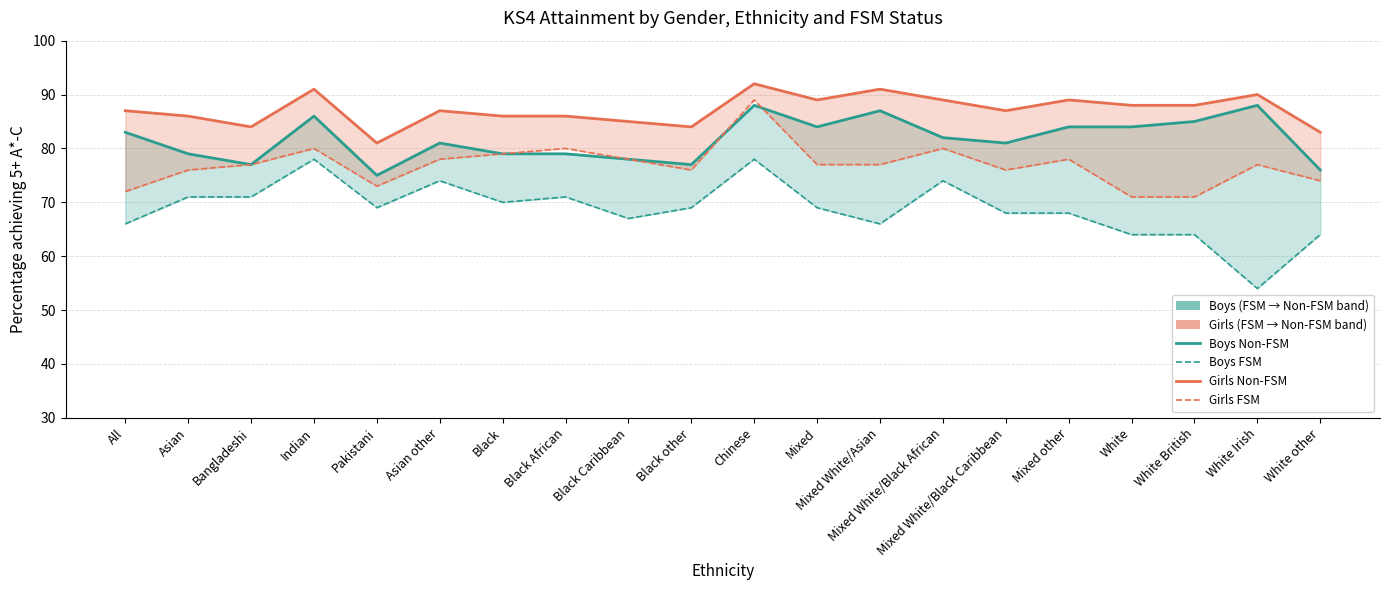

What is the label of the 1st point from the right?

White other